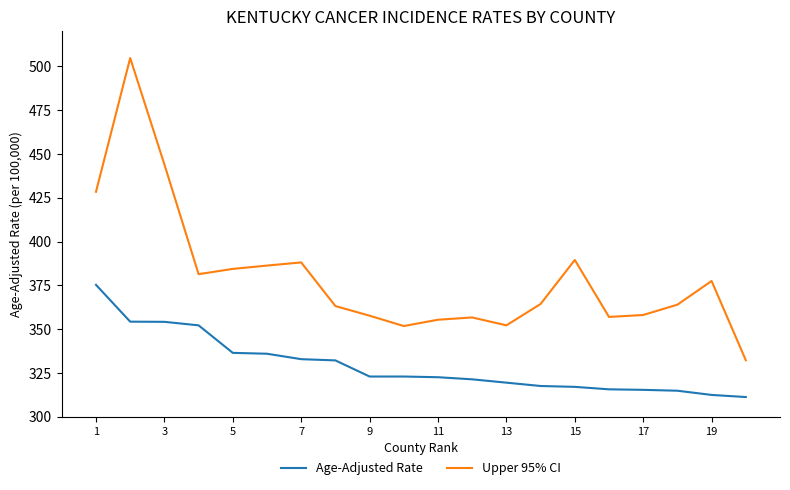

What is the greatest value displayed?

504.7